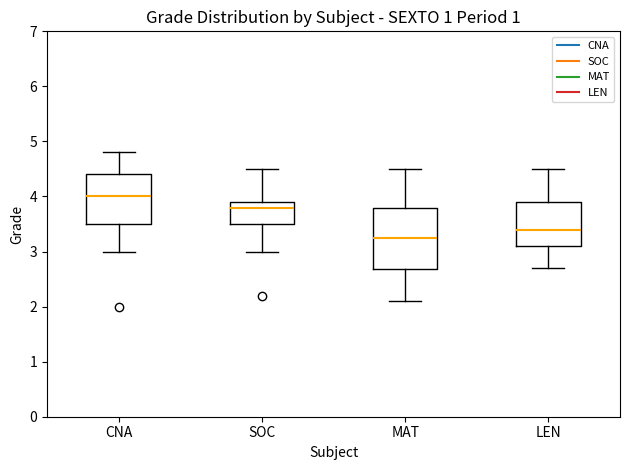

Which box has the lowest median line?

MAT